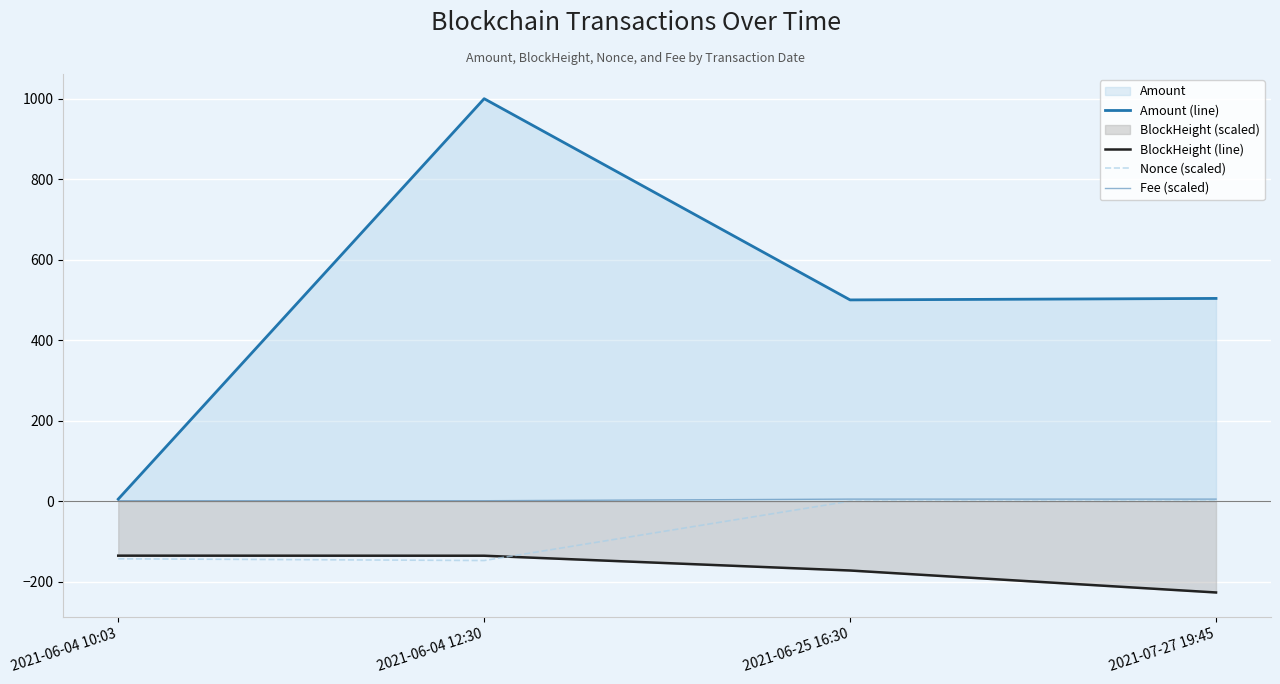

What is the difference between the maximum and minimum values in the Amount (line) series?

995.0